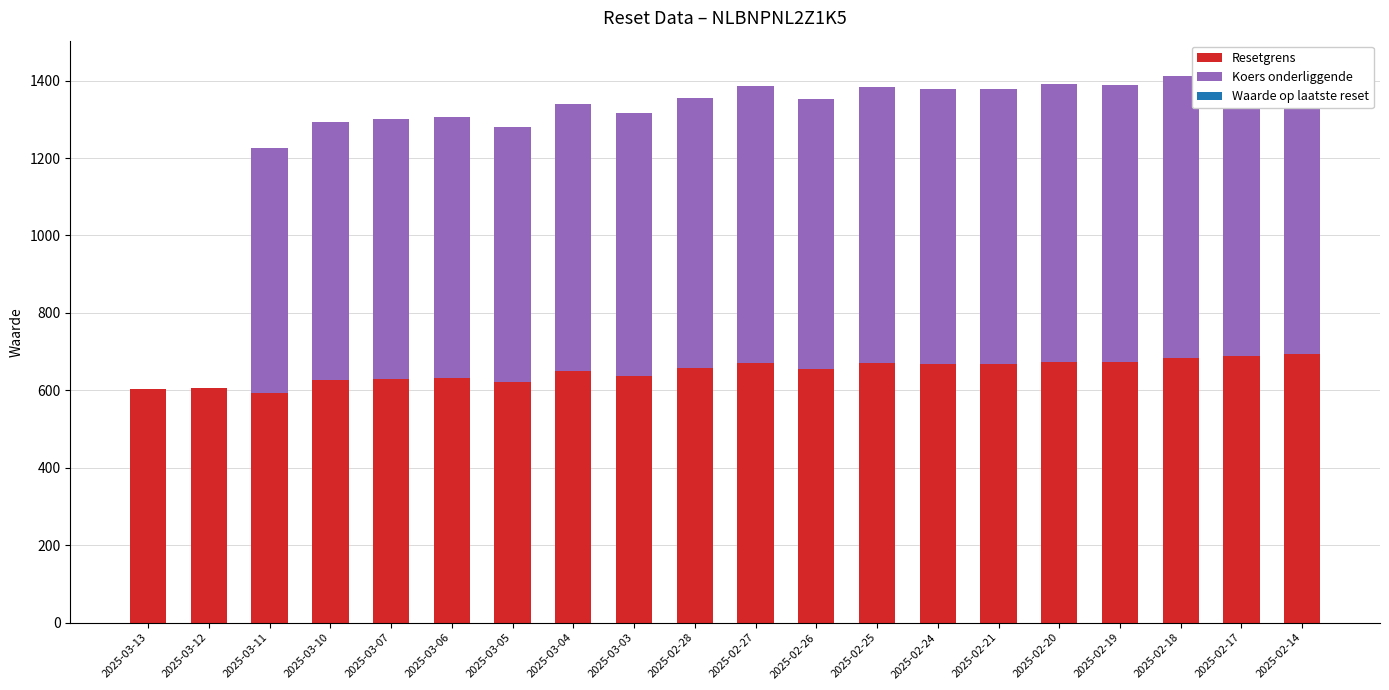

Reading left to right, what are all the values shown in this chart?

Resetgrens: 603.9	606.8	594.1	626.0	629.8	632.3	620.9	648.9	637.9	657.2	671.6	655.9	670.7	667.5	667.3	674.5	673.2	684.1	688.3	693.6
Koers onderliggende: 0.0	0.0	632.0	666.0	670.0	672.7	660.5	690.3	678.6	699.1	714.5	697.8	713.5	710.1	709.9	717.5	716.2	727.8	732.2	737.9
Waarde op laatste reset: 0.0	0.0	0.0	0.0	0.0	0.0	0.0	0.0	0.0	0.0	0.0	0.0	0.0	0.0	0.0	0.0	0.0	0.0	0.0	0.1